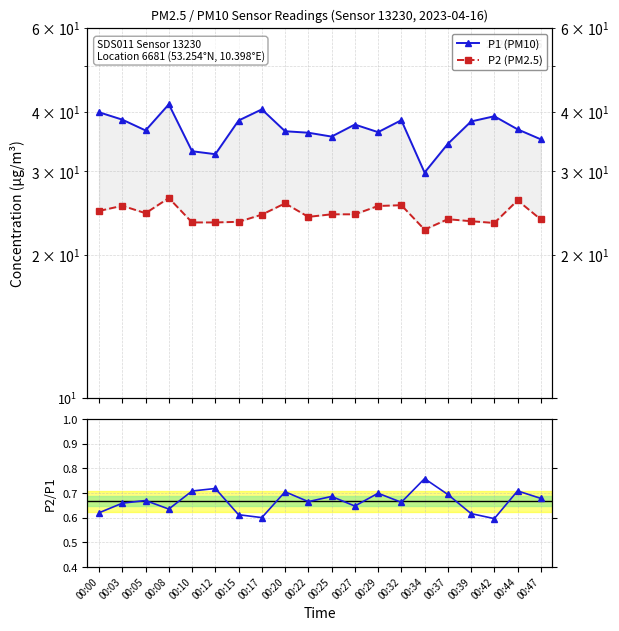

Read the P2/P1 value at 00:10.

0.7